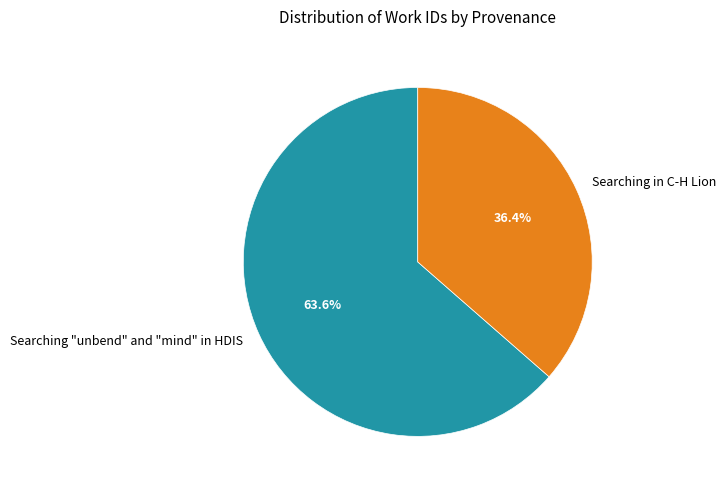

Count the number of slices in the pie.

2